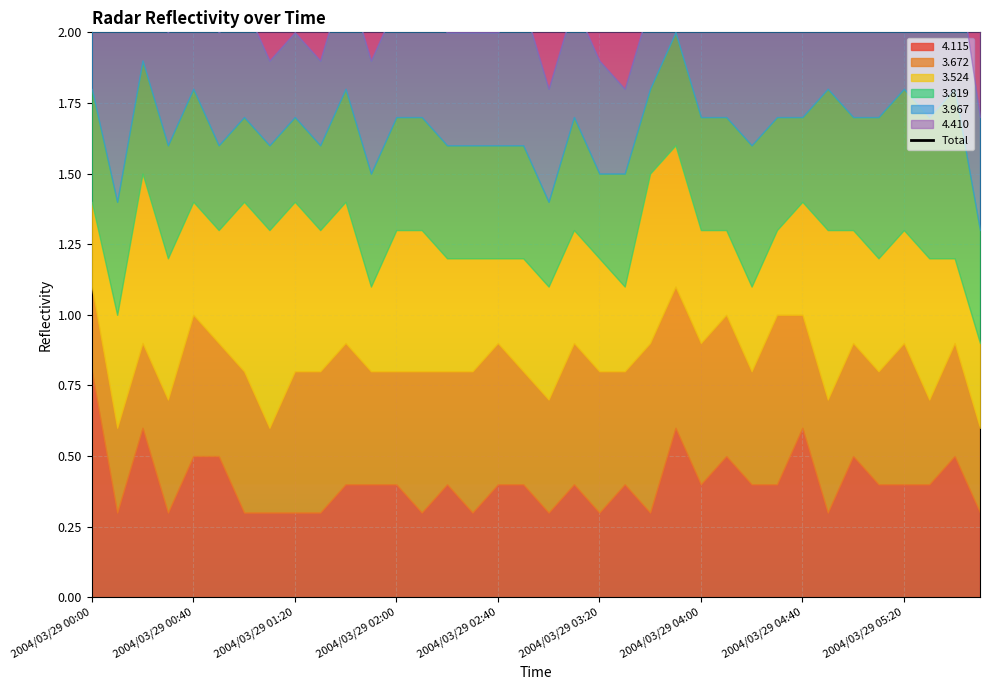

Rank the categories by value from lowest to highest.

35, 18, 21, 2004/03/29 04:40, 15, 9, 2004/03/29 00:00, 2004/03/29 02:00, 2004/03/29 05:20, 14, 16, 17, 28, 20, 19, 24, 30, 31, 2004/03/29 01:20, 10, 11, 2004/03/29 03:20, 2004/03/29 04:00, 12, 13, 22, 25, 32, 29, 27, 33, 2004/03/29 02:40, 23, 26, 34, 2004/03/29 00:40